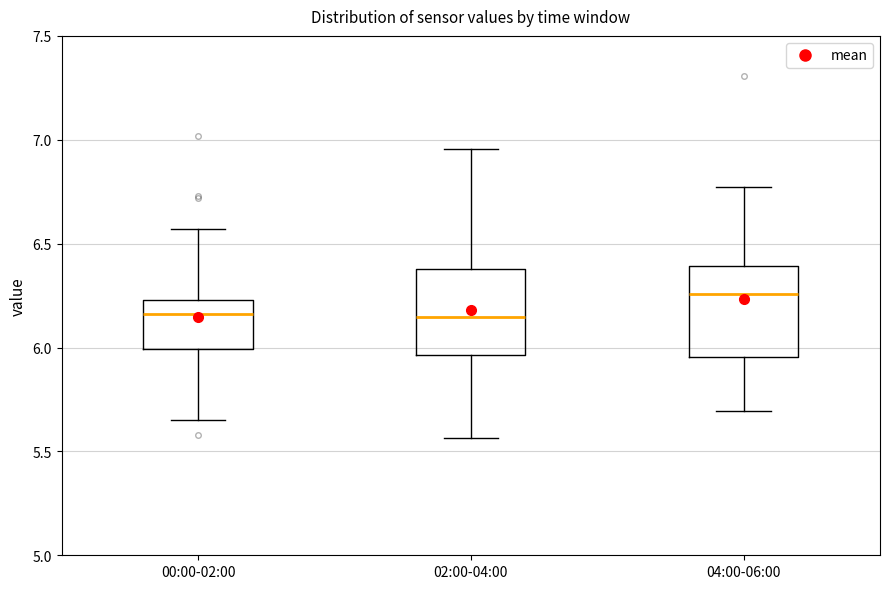

Reading left to right, transcribe this box plot: for each box, give where its median line is, the range the box spans, and where its two whiskers end, as read against the y-axis. The values are not printed on the chart, so give them approximately, as read against the axis.

00:00-02:00: median 6.15, box 6.00 to 6.25, whiskers 5.65 to 6.55
02:00-04:00: median 6.15, box 5.95 to 6.40, whiskers 5.55 to 6.95
04:00-06:00: median 6.25, box 5.95 to 6.40, whiskers 5.70 to 6.75